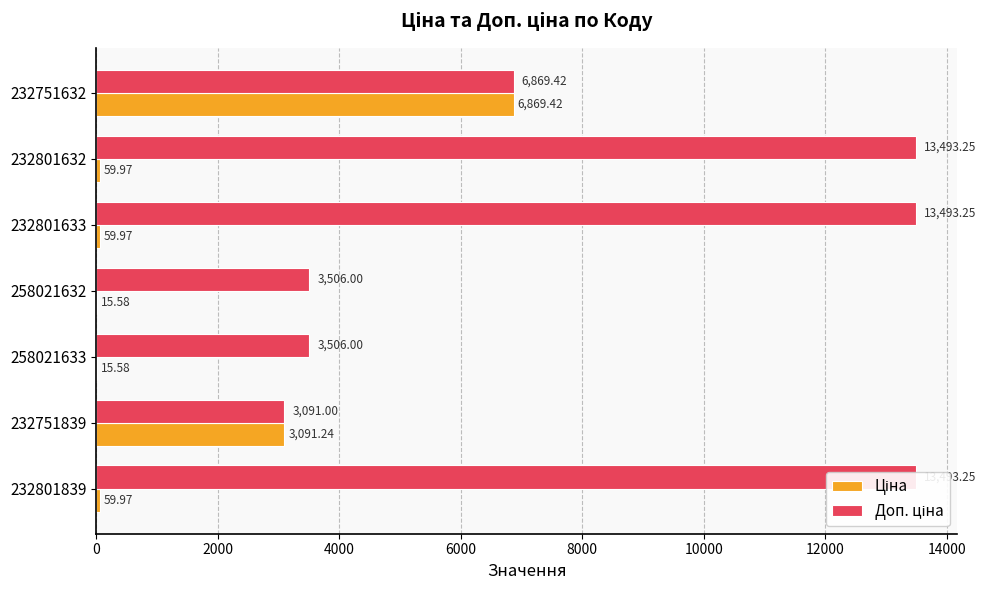

At how many categories does at least one series exceed 12306?

3